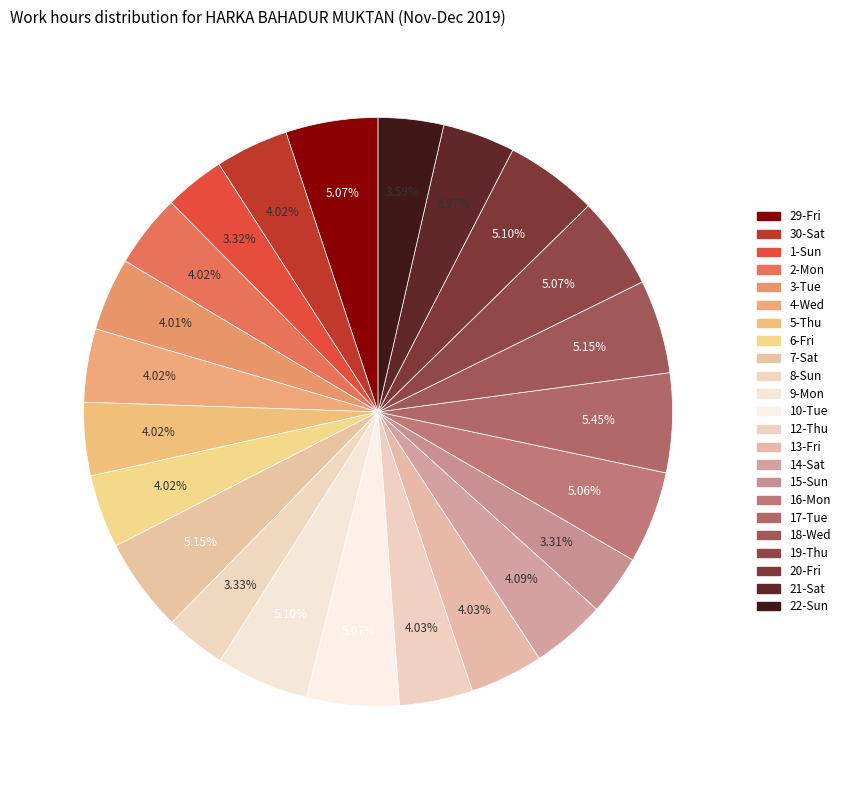

How many segments does this pie chart have?

23